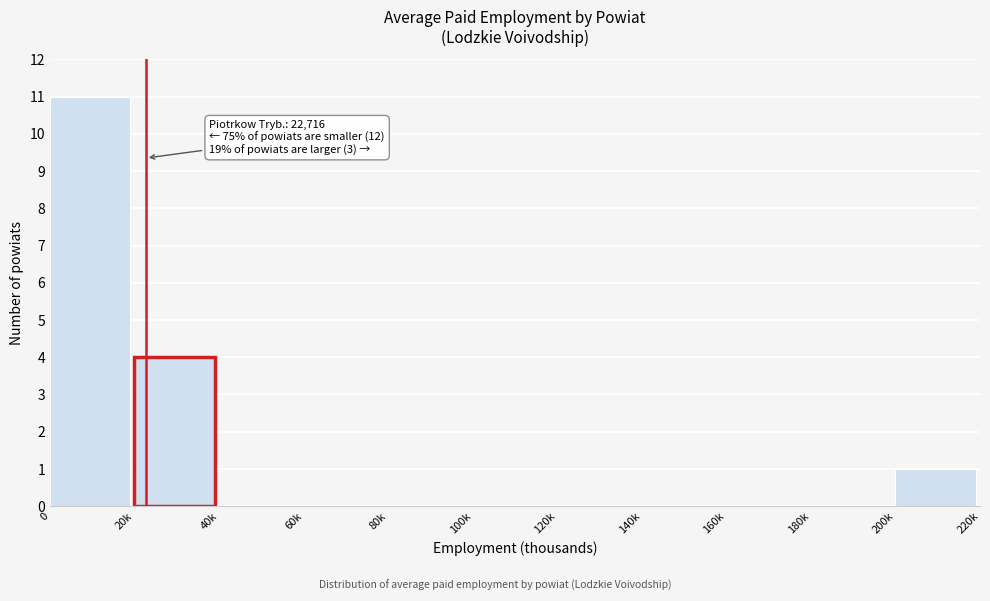

Reading left to right, extract all data points from this chart.

0=11	20k=4	40k=0	60k=0	80k=0	100k=0	120k=0	140k=0	160k=0	180k=0	200k=1